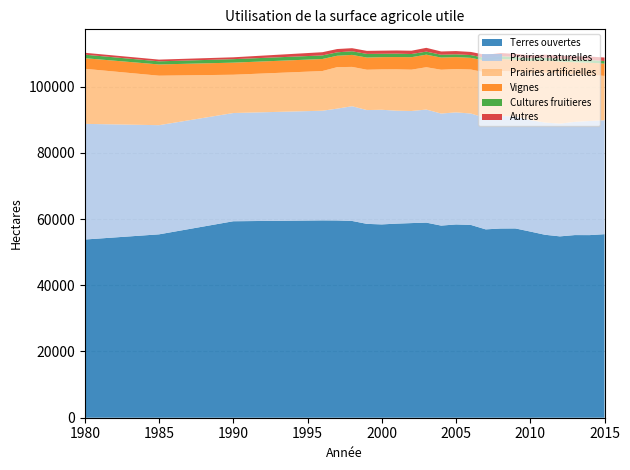

Reading right to left, transcribe all the data shown in this chart.

Terres ouvertes: 55423	55142	55154	54762	55241	56218	57156	57134	56876	58221	58361	58015	58913	58772	58609	58375	58536	59420	59568	59591	59327	55375	53809
Prairies naturelles: 34400	34457	34181	34041	33884	33650	33785	33996	33638	33636	33840	33840	34140	33845	34100	34614	34365	34639	33767	33109	32678	32962	34924
Prairies artificielles: 13395	13929	14313	15083	15045	14218	13559	13588	13709	13291	13091	13224	12779	12480	12497	12197	12175	11874	12526	11983	11562	14941	16630
Vignes: 3698	3679	3701	3691	3676	3652	3607	3627	3563	3518	3599	3674	3800	3771	3700	3688	3677	3626	3447	3635	3652	3399	3200
Cultures fruitieres: 802	816	824	825	862	814	827	832	838	840	849	852	918	955	1031	1023	1103	1096	1033	1080	1051	940	1062
Autres: 1047	1043	955	932	907	913	932	941	936	945	975	990	1143	995	955	939	914	932	990	972	563	519	575